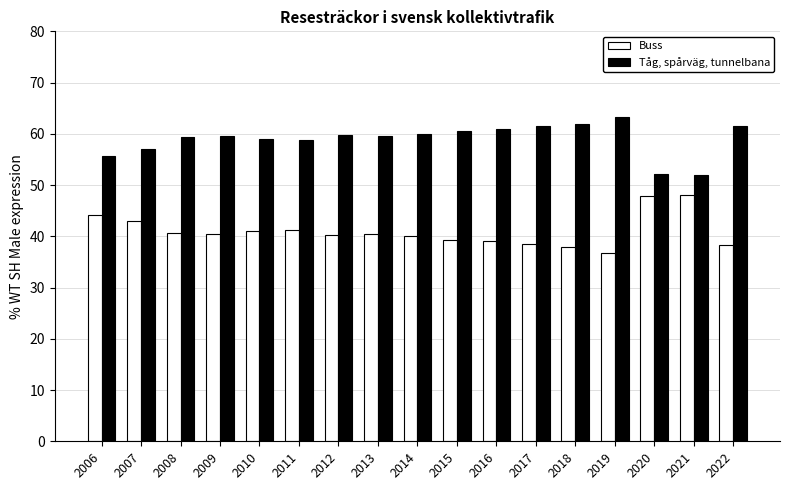

What is the highest value of the Buss series?

48.0